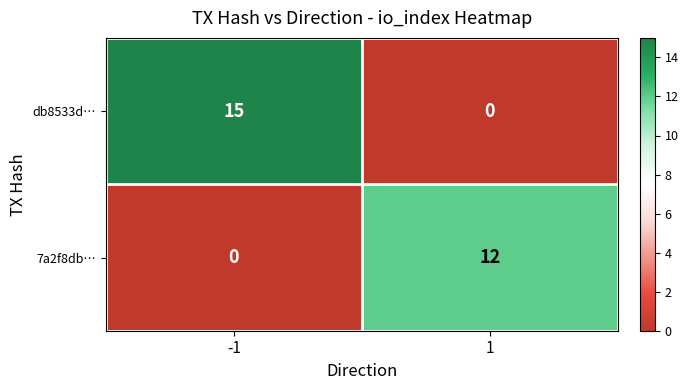

Which category has the highest value across all series?

-1